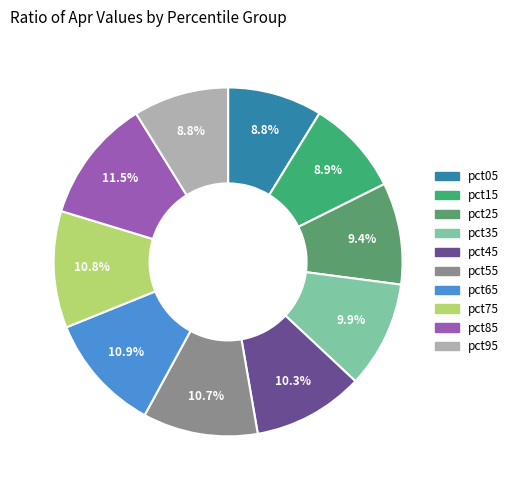

Combined, what portion of the pie is pct05 and pct75?

19.6%